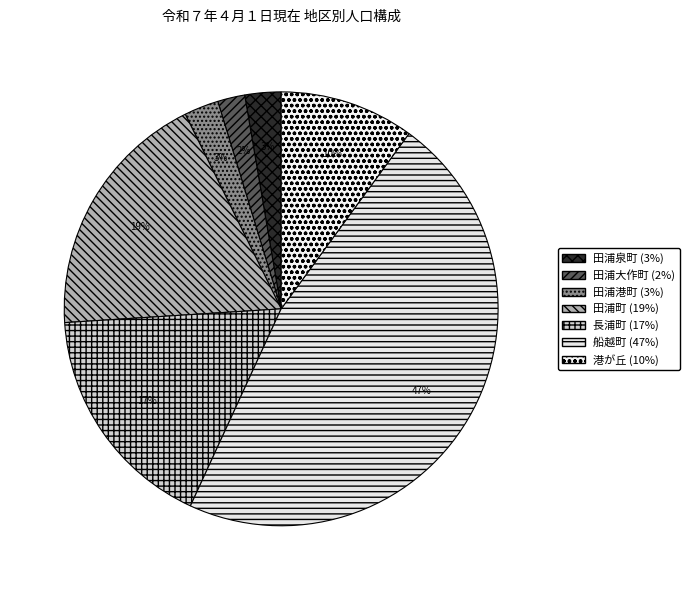

To the nearest percent, what is the difference between the largest and smallest slice percentages?

45%